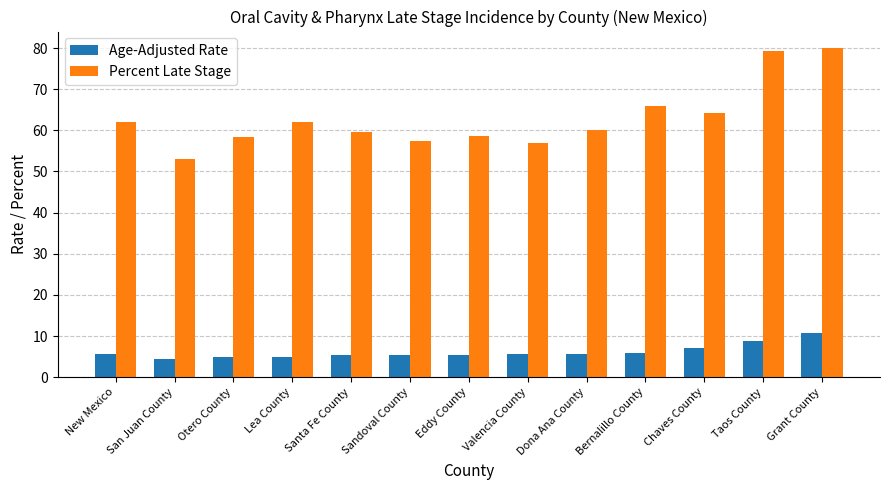

Where is Age-Adjusted Rate nearest to the value 7?

Chaves County